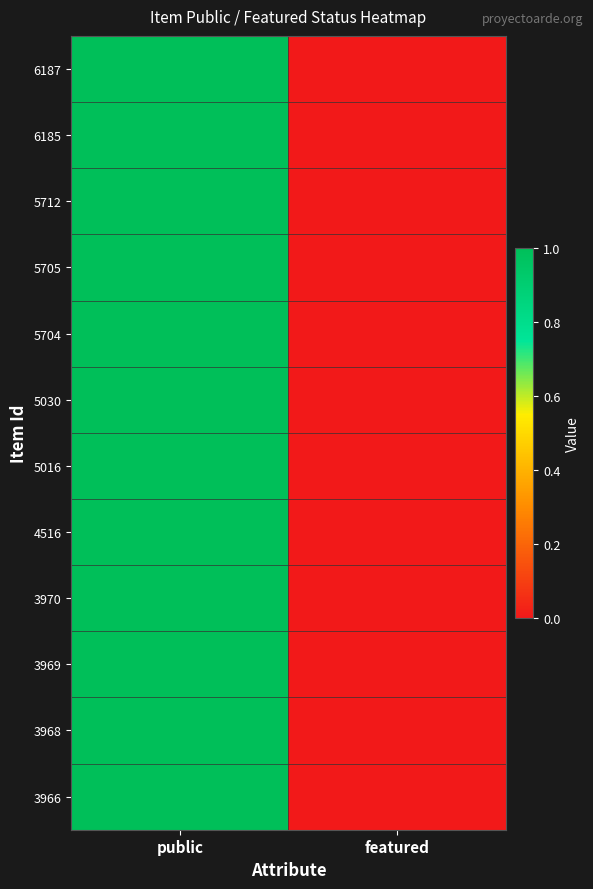

At how many categories does at least one series exceed 0?

1